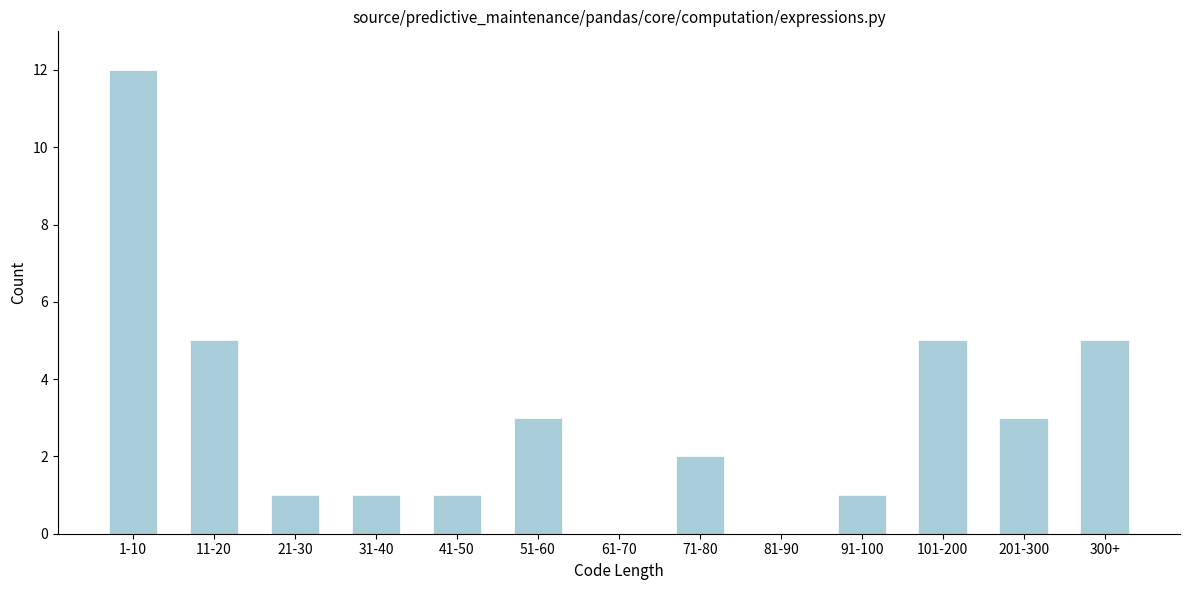

Reading left to right, extract all data points from this chart.

1-10=12	11-20=5	21-30=1	31-40=1	41-50=1	51-60=3	61-70=0	71-80=2	81-90=0	91-100=1	101-200=5	201-300=3	300+=5